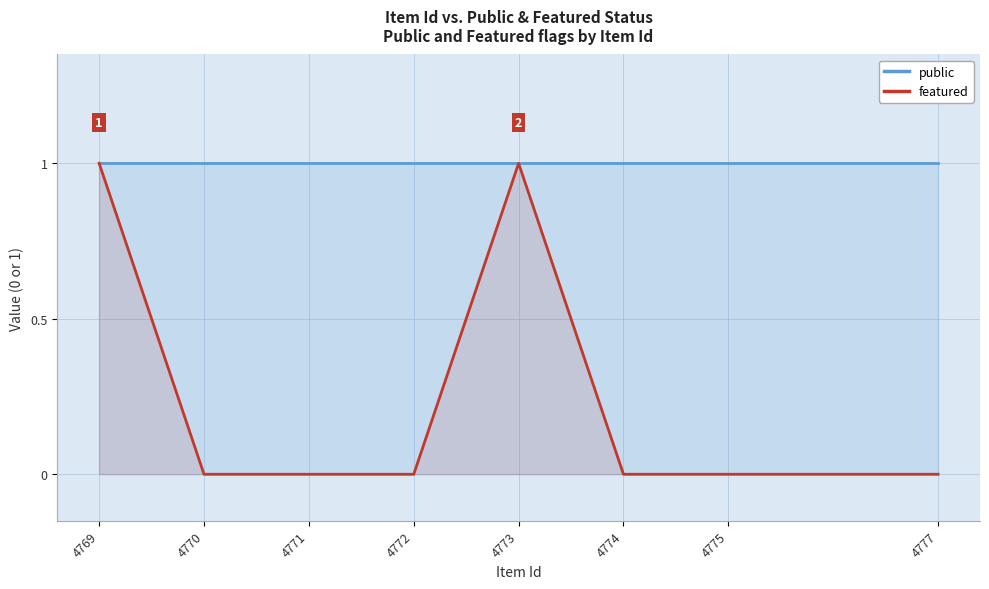

What are all the series names shown in the legend?

public, featured